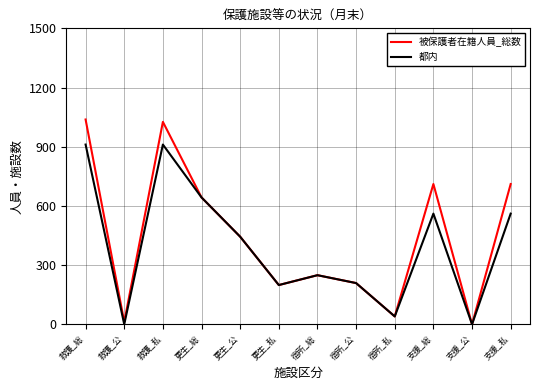

What is the maximum value for 都内?

911